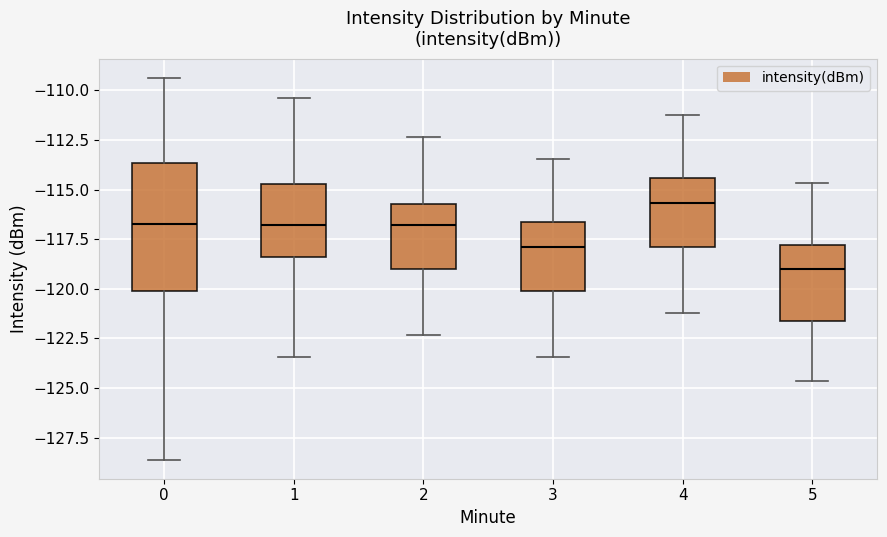

Reading left to right, read every box against the y-axis: the position of its median line, the range the box covers, and the ends of its whiskers. The values are not printed on the chart, so give them approximately, as read against the axis.

0: median -116.5, box -120.0 to -113.5, whiskers -128.5 to -109.5
1: median -117.0, box -118.5 to -114.5, whiskers -123.5 to -110.5
2: median -117.0, box -119.0 to -115.5, whiskers -122.5 to -112.5
3: median -118.0, box -120.0 to -116.5, whiskers -123.5 to -113.5
4: median -115.5, box -118.0 to -114.5, whiskers -121.0 to -111.0
5: median -119.0, box -121.5 to -118.0, whiskers -124.5 to -114.5